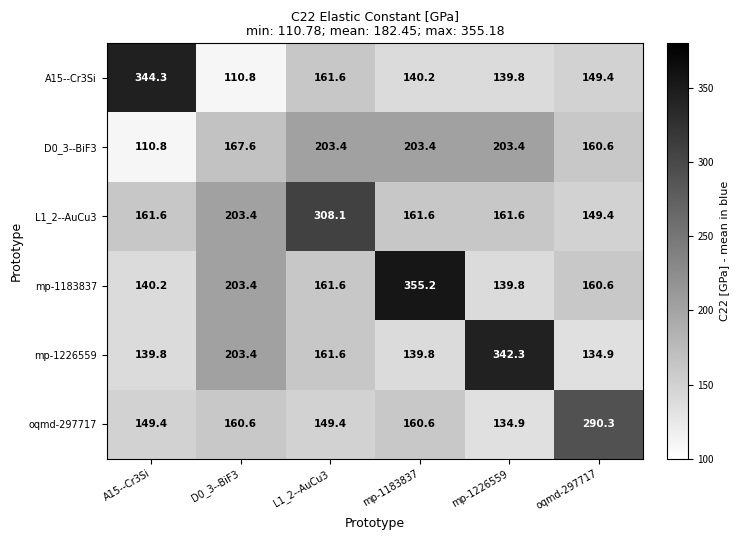

The value of mp-1226559 at mp-1183837 is 139.8. True or false?

True